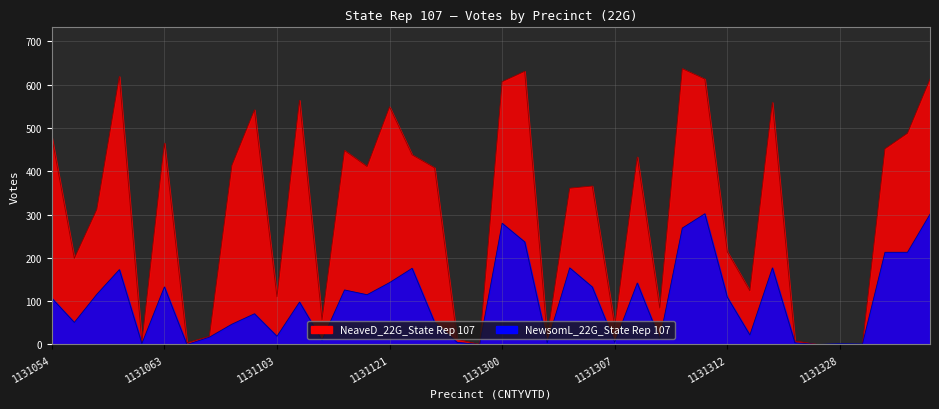

What is the sum of the NeaveD_22G_State Rep 107 values at 1131307 and 1131062?

47